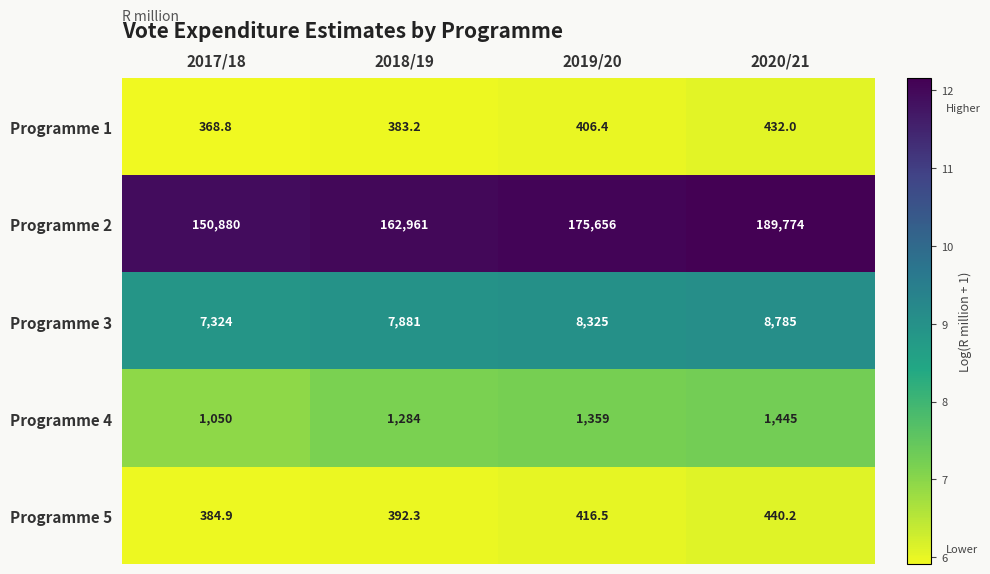

Is it true that Programme 2 equals 282495.1 at 2018/19?

False